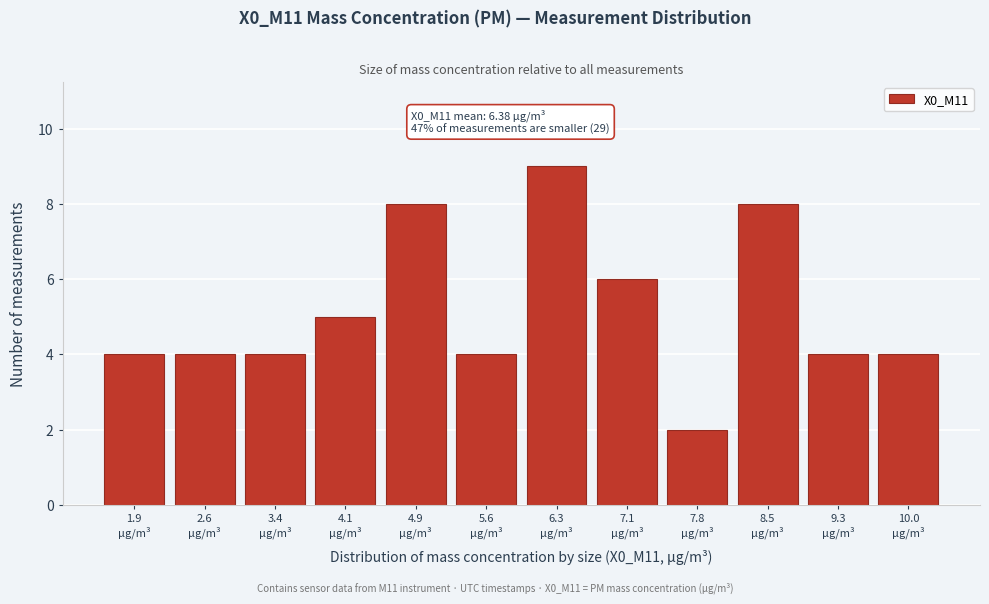

Reading left to right, list all the values displayed in this chart.

4	4	4	5	8	4	9	6	2	8	4	4